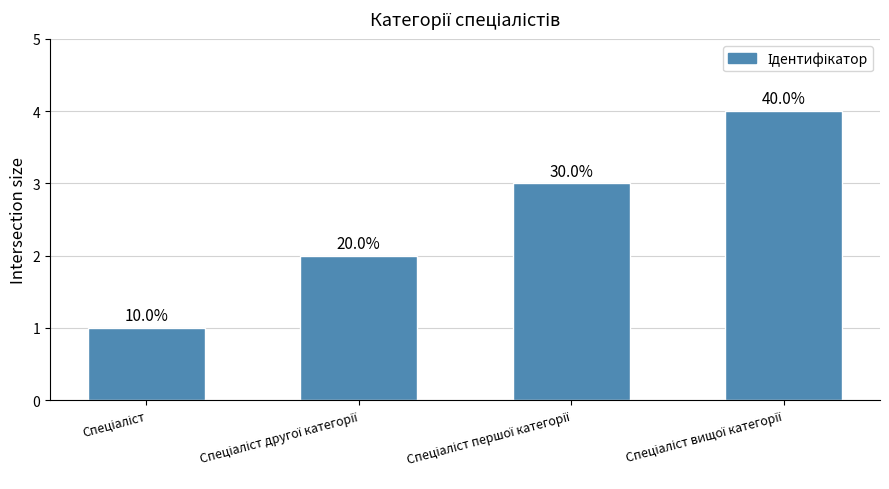

What is the smallest value displayed?

1